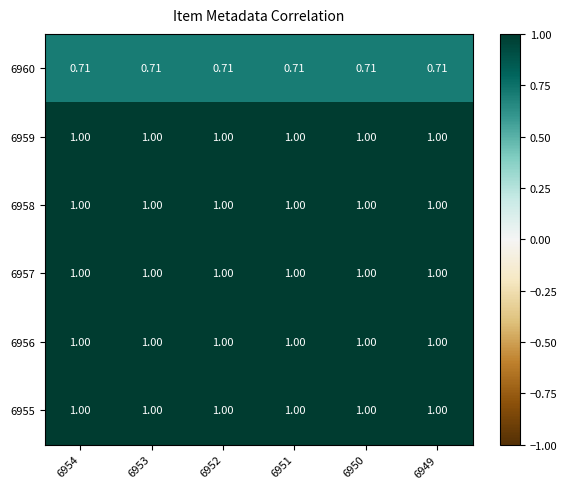

Count the number of categories in the chart.

6